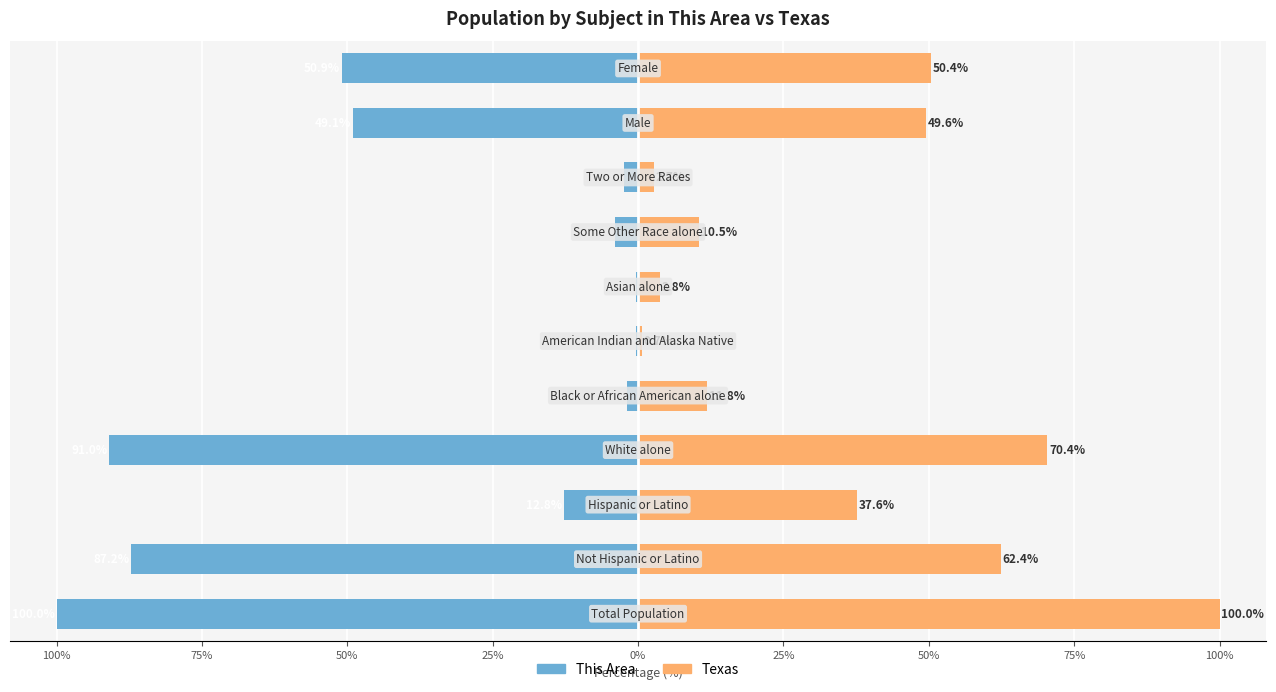

Rank the series at 50% from lowest to highest value.

This Area, Texas